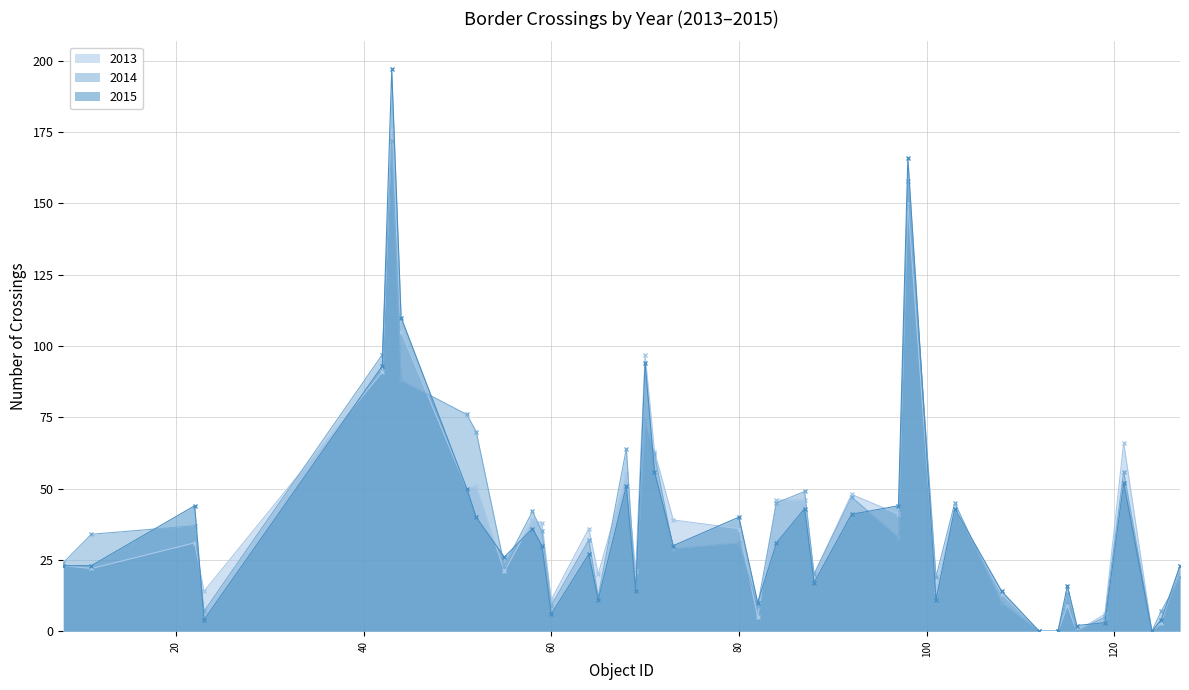

Between 125 and 70, which is larger?

70